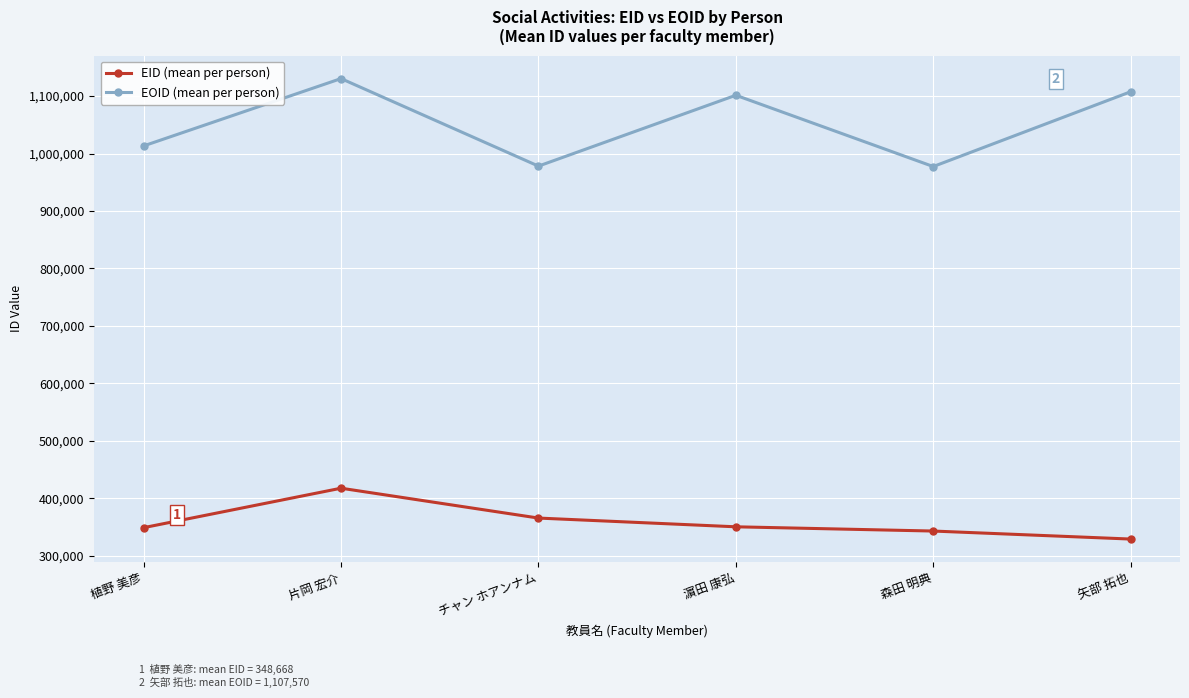

What is the greatest value displayed?

1130484.0